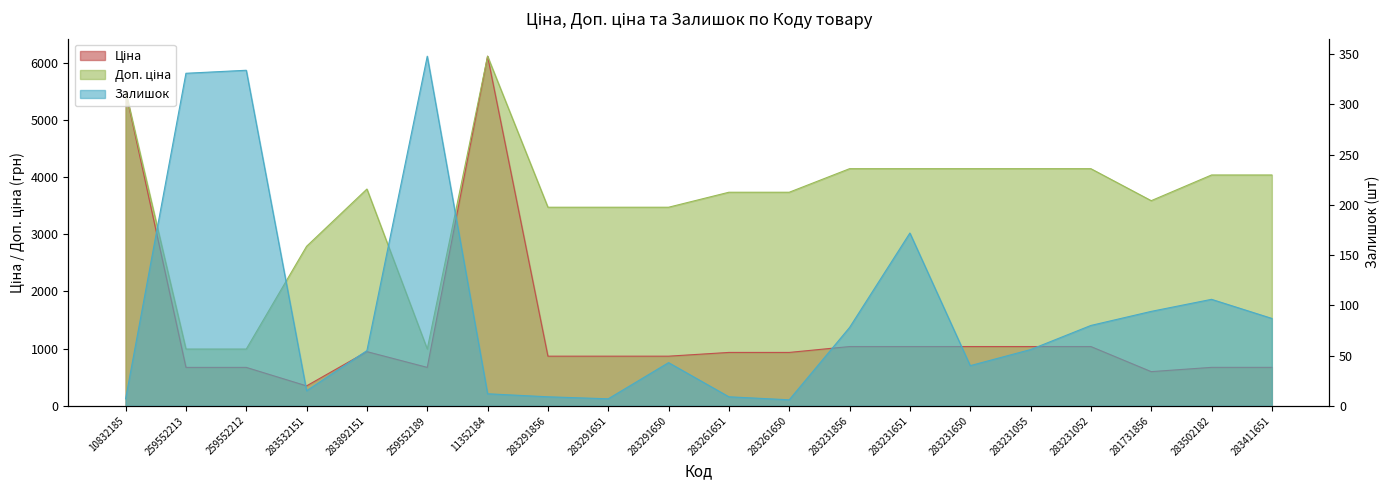

Between 10832185 and 259552189, which series saw the biggest shift?

Ціна